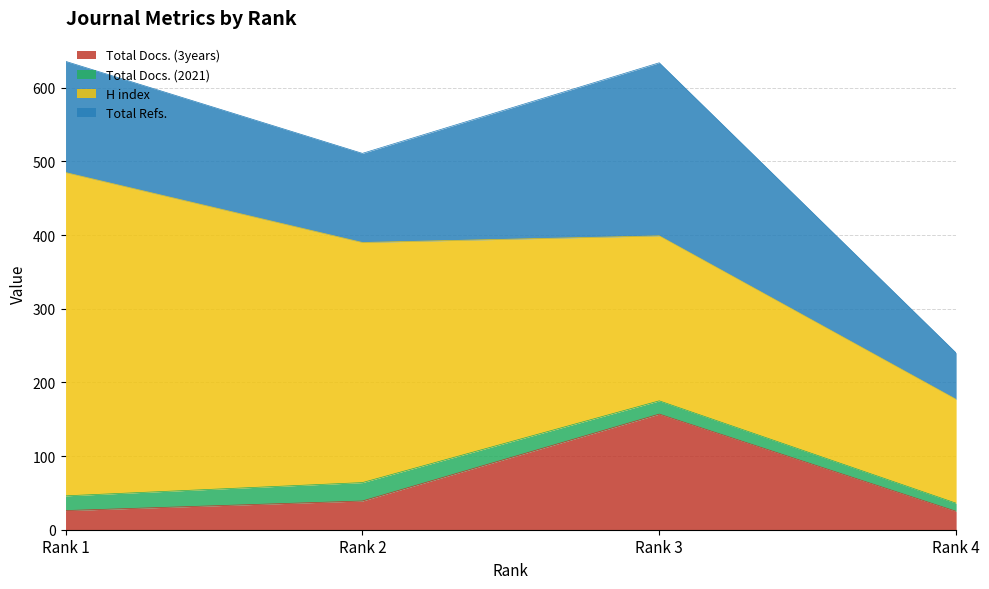

What is the difference between the H index values at Rank 3 and Rank 2?

102